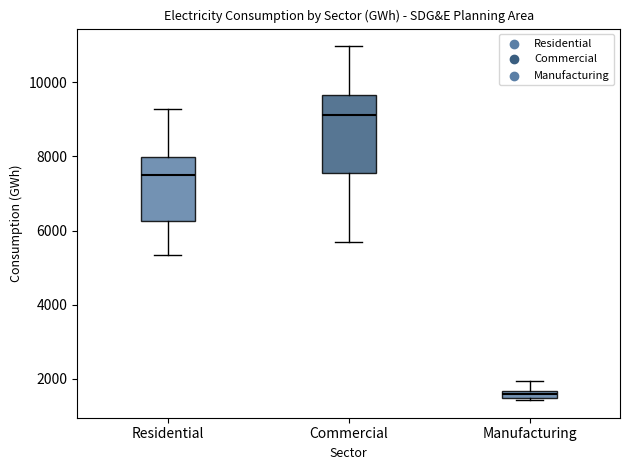

Where is the lower edge of the box for Manufacturing on the y-axis? The values are not printed on the chart, so give them approximately, as read against the axis.

1400